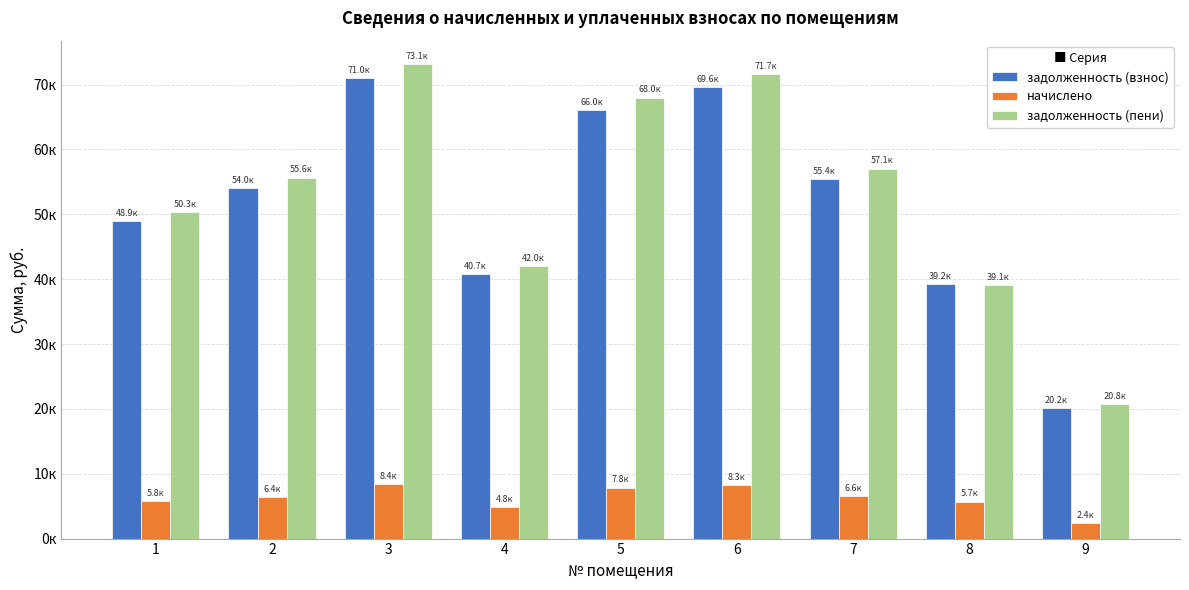

What is the difference between the highest and lowest values at 6?

63395.1